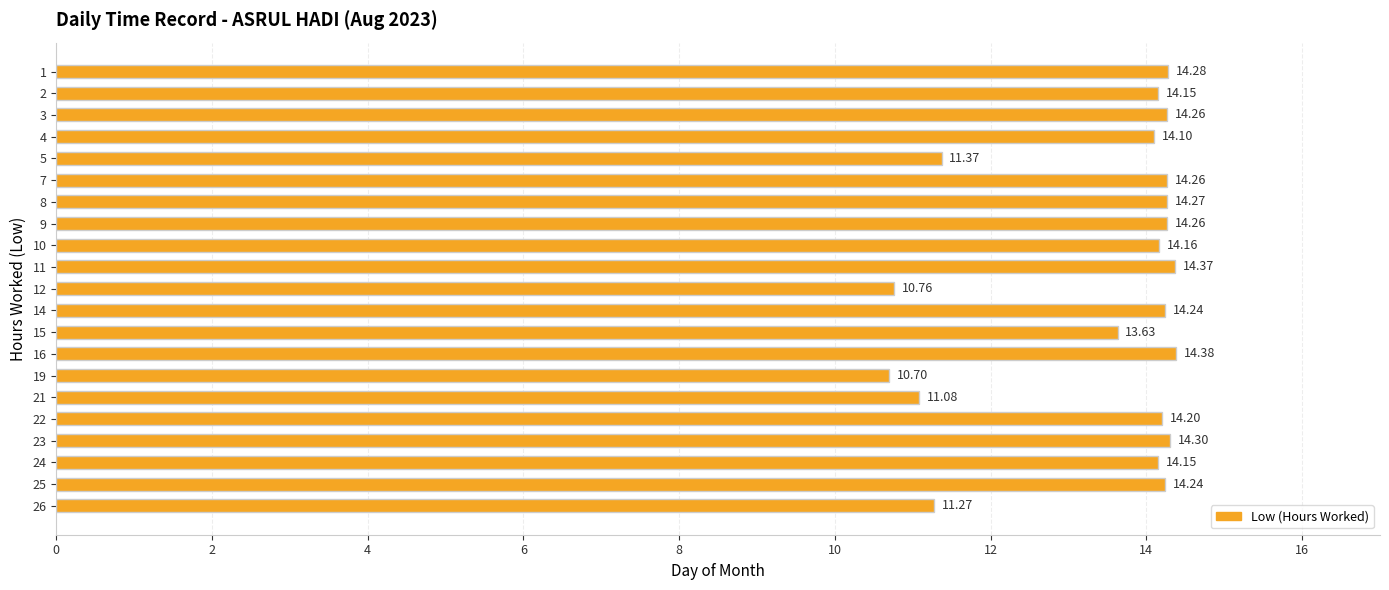

At which category does the chart reach its minimum across all series?

19